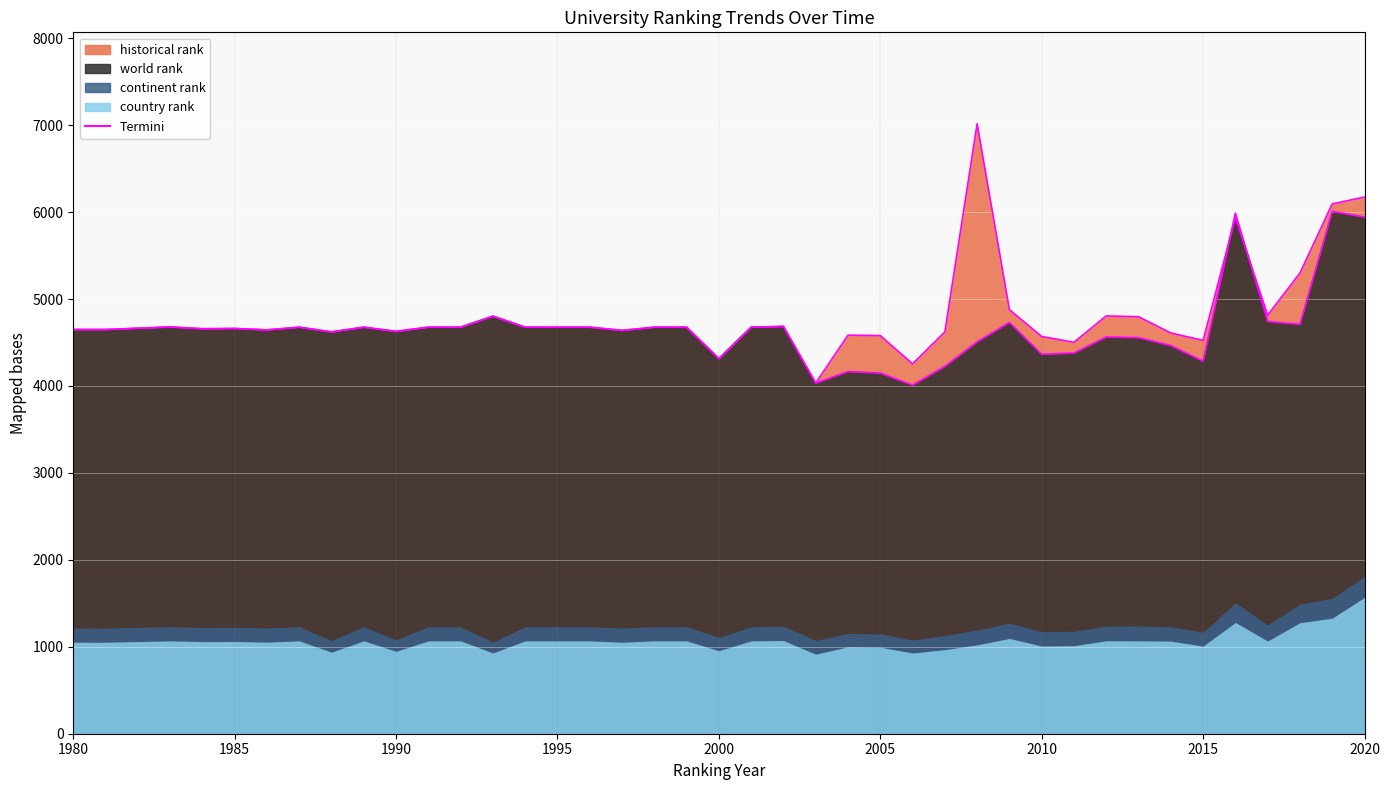

What is the approximate value of world rank at 1996?

4676.0